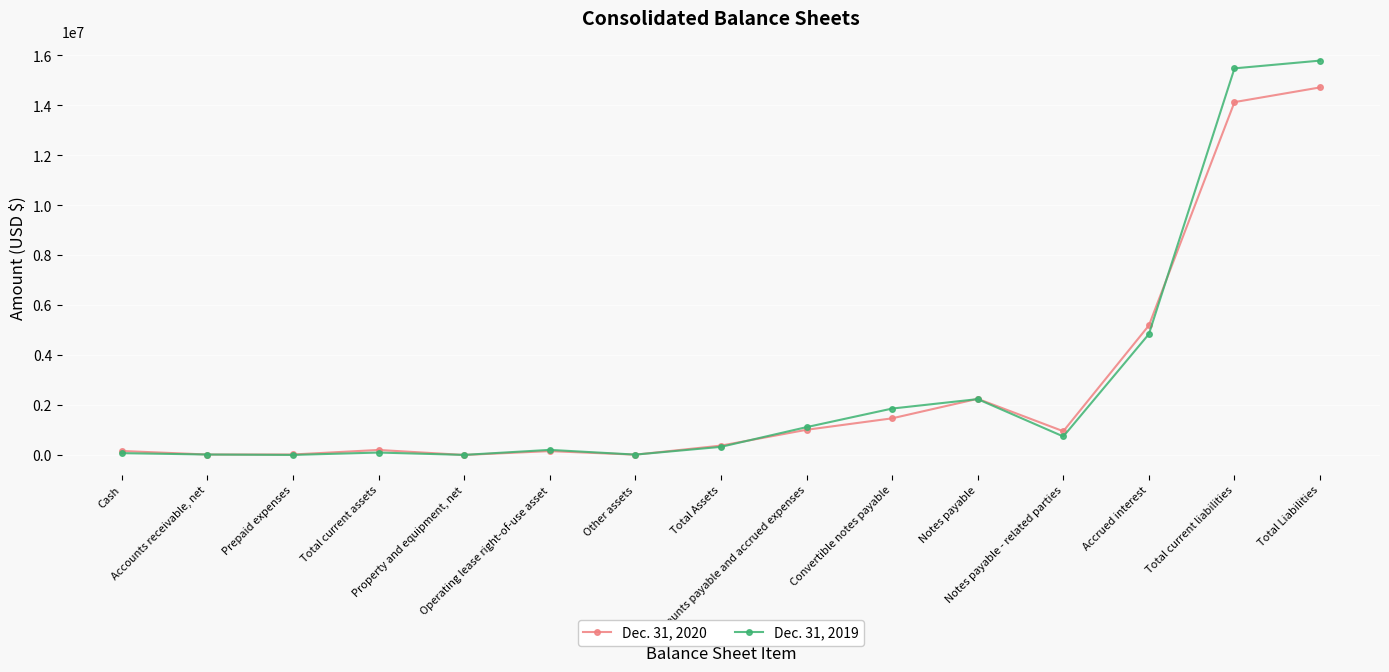

The Dec. 31, 2019 series shows 15791000 at Total Liabilities. True or false?

True